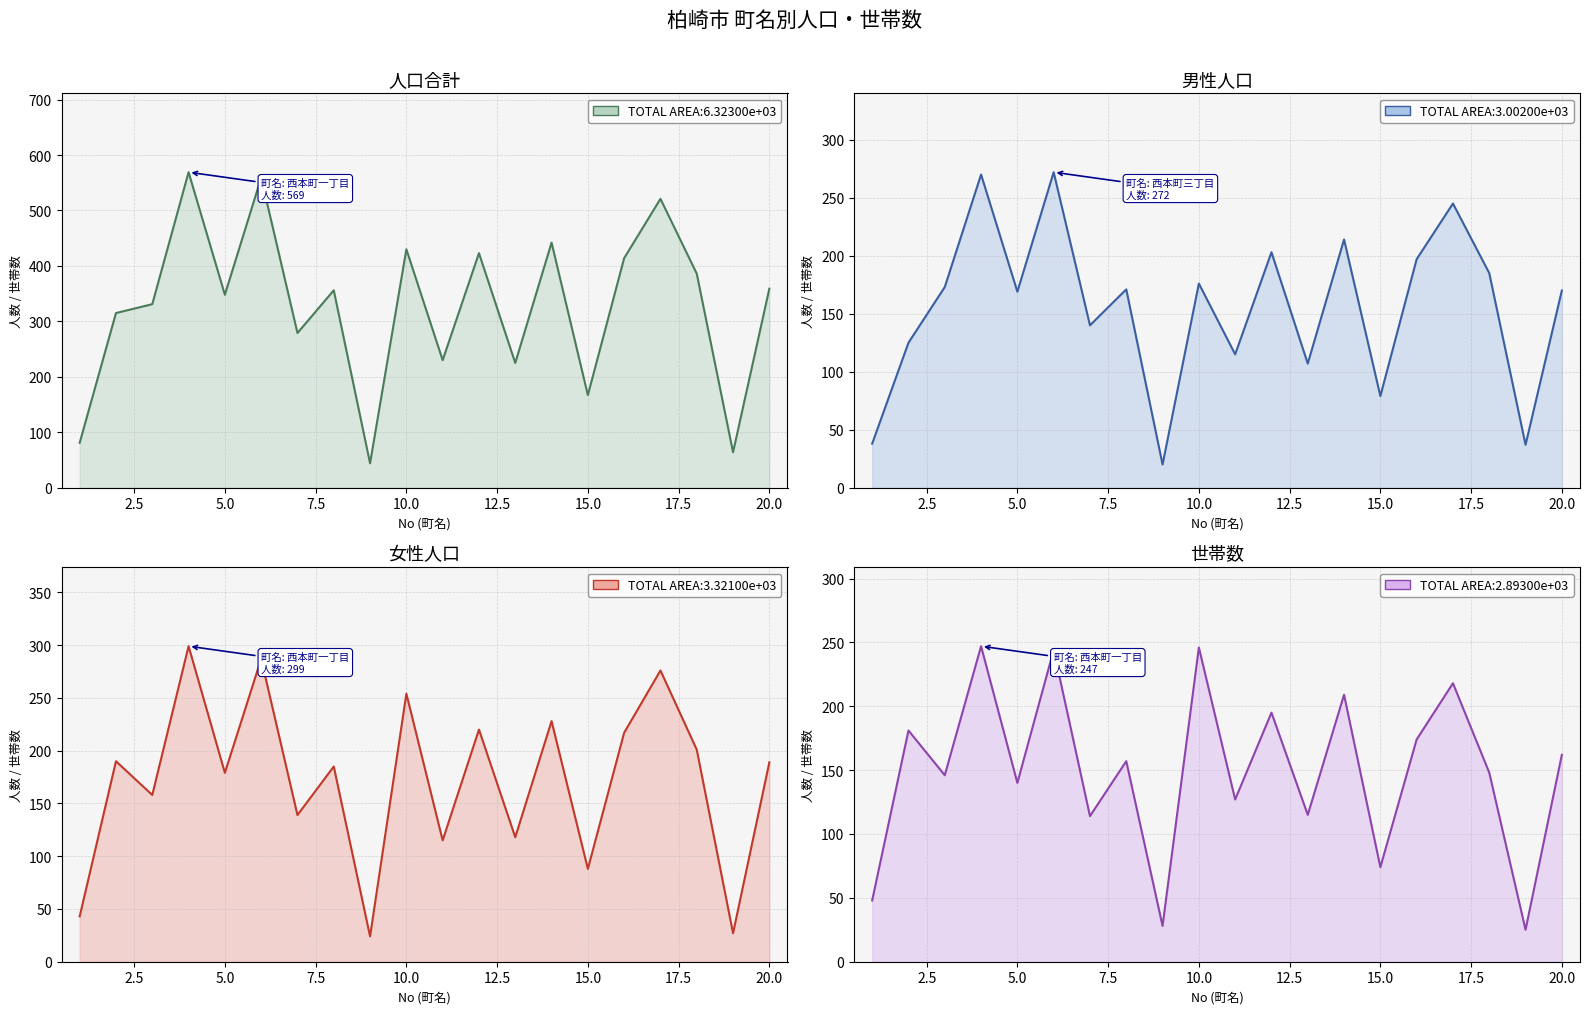

Rank the series by their maximum value, from highest to lowest.

合計人数, 女性人数, 男性人数, 世帯数